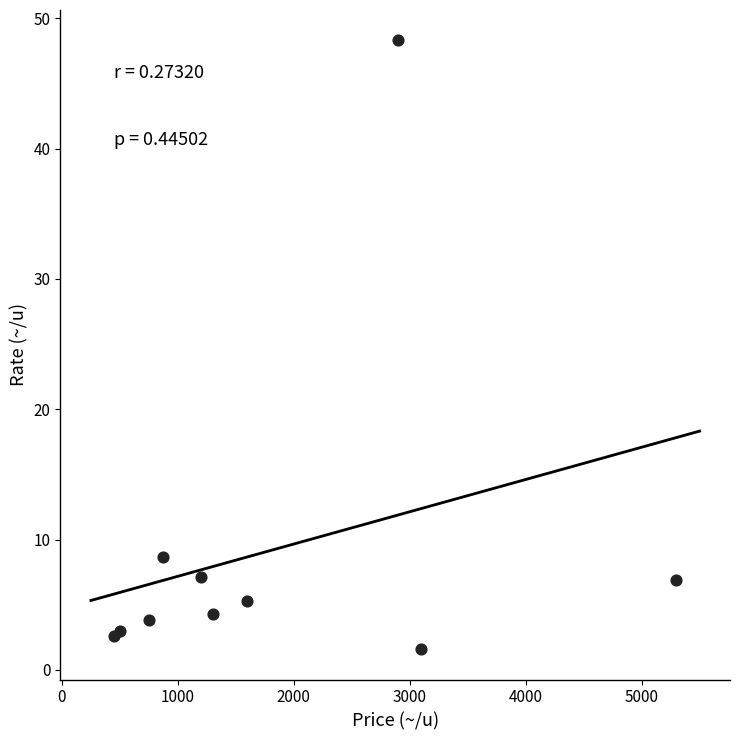

What Y value in the scatter plot is closest to 24?

8.7